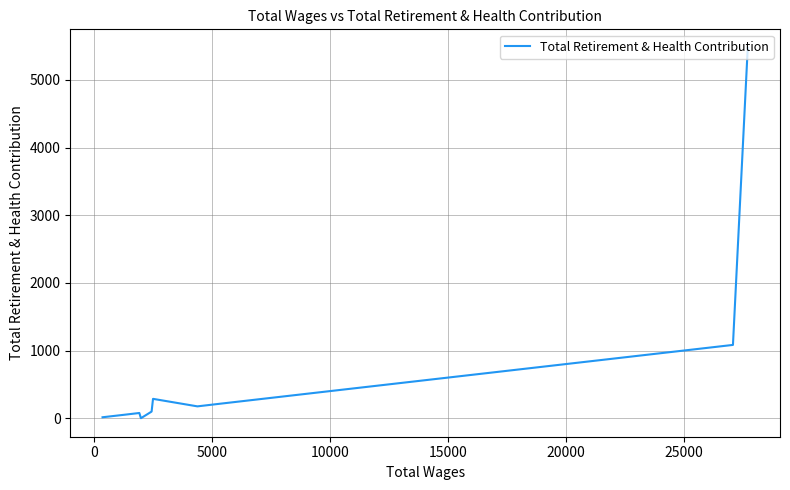

What is the difference between the maximum and second lowest values?

5473